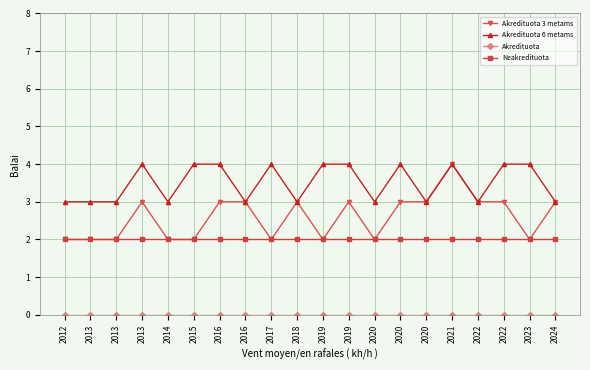

Reading left to right, what are all the values shown in this chart?

Akredituota 3 metams: 2012=2	2013=2	2013=2	2013=3	2014=2	2015=2	2016=3	2016=3	2017=2	2018=3	2019=2	2019=3	2020=2	2020=3	2020=3	2021=4	2022=3	2022=3	2023=2	2024=3
Akredituota 6 metams: 2012=3	2013=3	2013=3	2013=4	2014=3	2015=4	2016=4	2016=3	2017=4	2018=3	2019=4	2019=4	2020=3	2020=4	2020=3	2021=4	2022=3	2022=4	2023=4	2024=3
Akredituota: 2012=0	2013=0	2013=0	2013=0	2014=0	2015=0	2016=0	2016=0	2017=0	2018=0	2019=0	2019=0	2020=0	2020=0	2020=0	2021=0	2022=0	2022=0	2023=0	2024=0
Neakredituota: 2012=2	2013=2	2013=2	2013=2	2014=2	2015=2	2016=2	2016=2	2017=2	2018=2	2019=2	2019=2	2020=2	2020=2	2020=2	2021=2	2022=2	2022=2	2023=2	2024=2